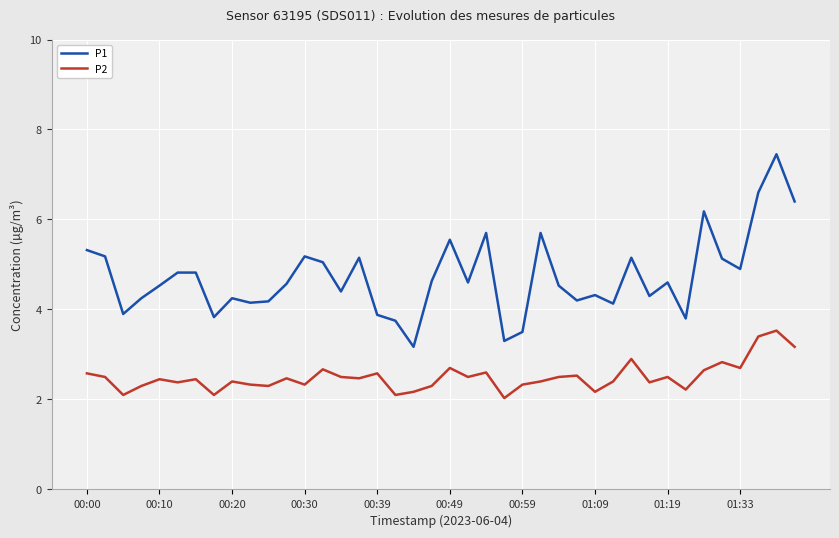

True or false: P2 and P1 cross at least once.

False